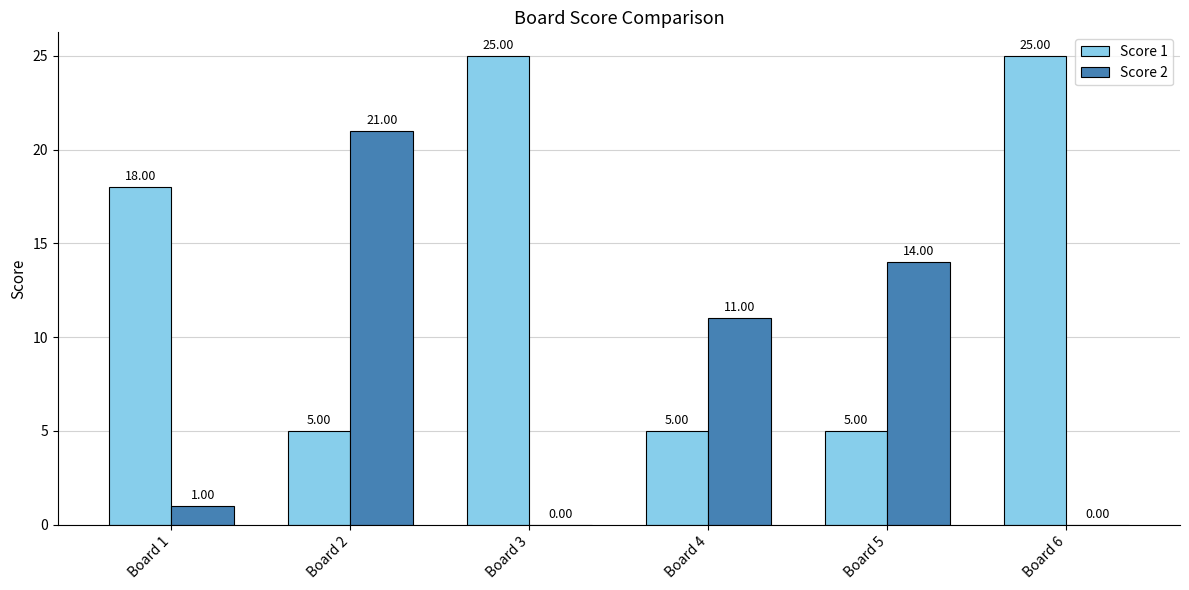

What is the difference between the Score 2 values at Board 1 and Board 6?

1